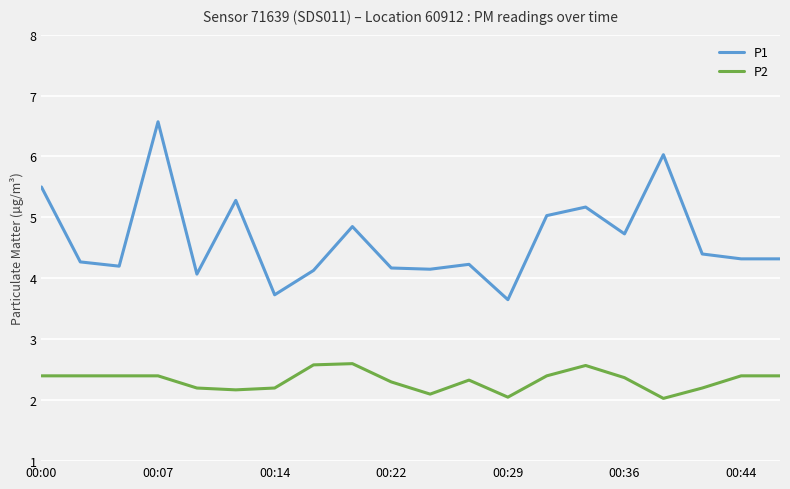

True or false: P2 and P1 intersect in this chart.

False